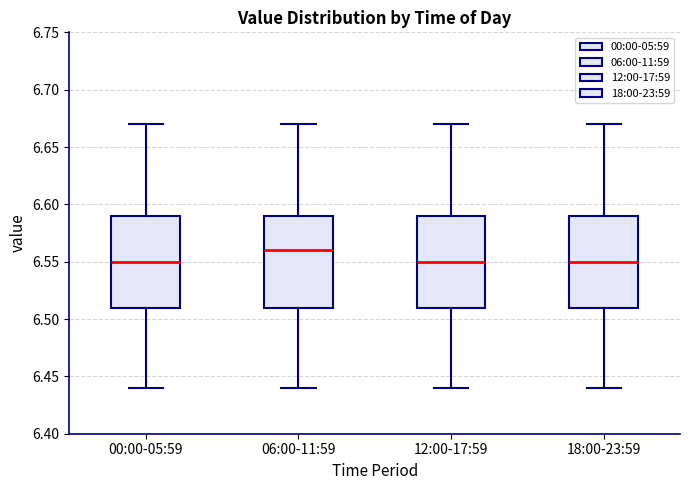

Where does the lower whisker of the box for 18:00-23:59 end on the y-axis? The values are not printed on the chart, so give them approximately, as read against the axis.

6.44